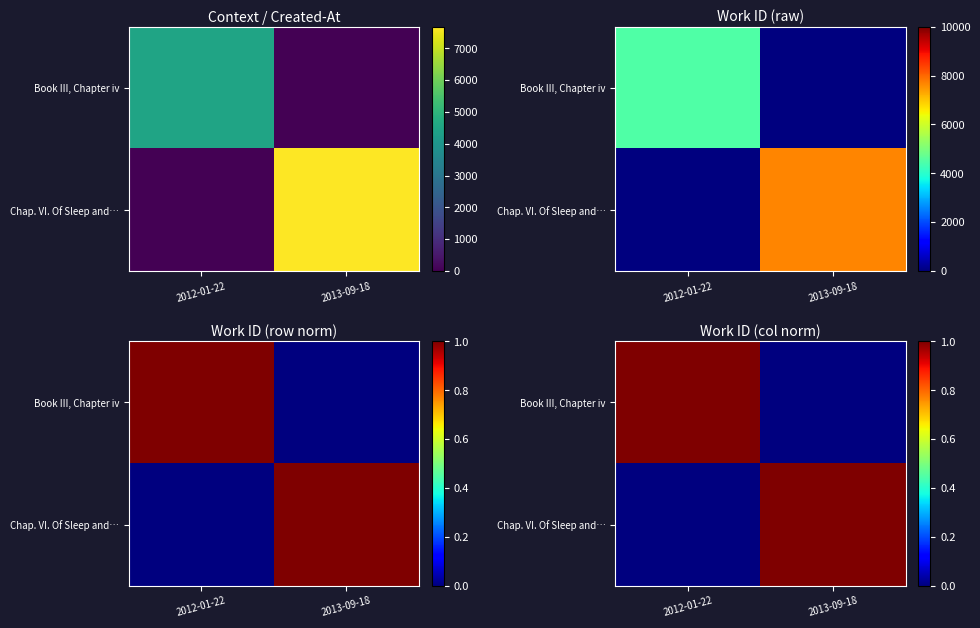

The Chap. VI. Of Sleep and… series shows 0 at 2012-01-22. True or false?

True